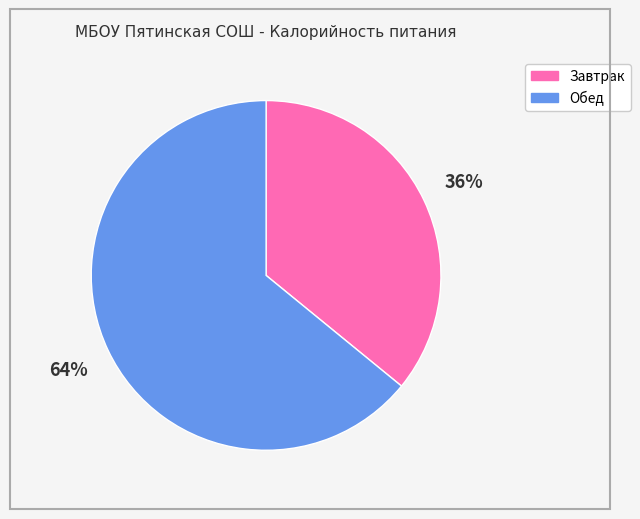

Which category accounts for the majority?

Обед